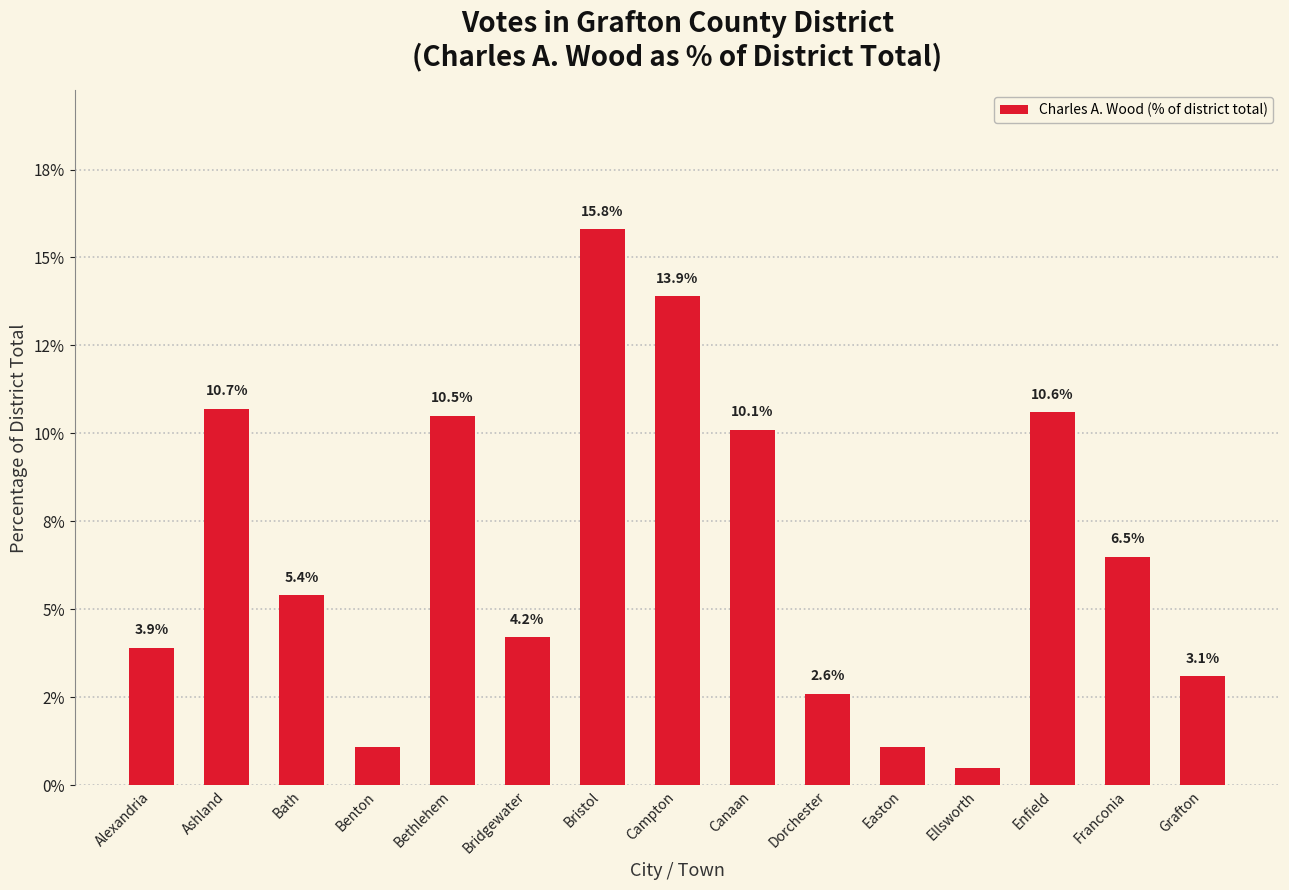

Approximately how many times larger is the value at Ashland compared to Bristol?

0.7